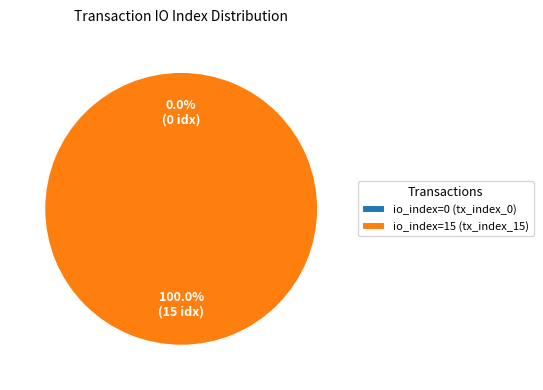

True or false: tx_index_15 accounts for 99% of the total.

False